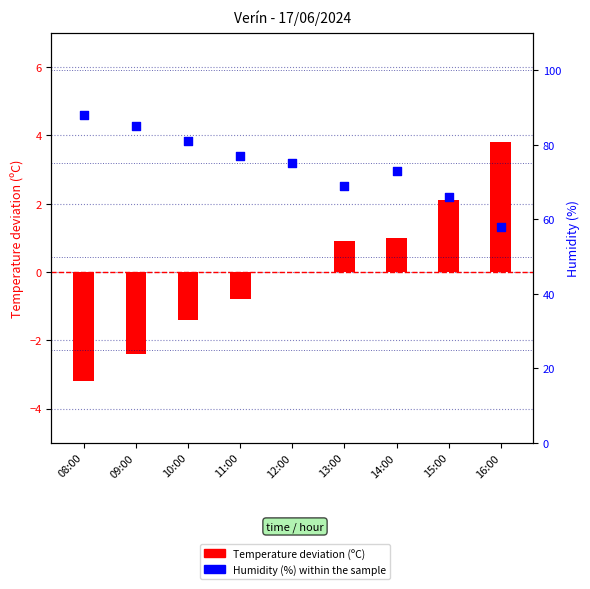

Which series contains the lowest Y value?

Temperature (centered)